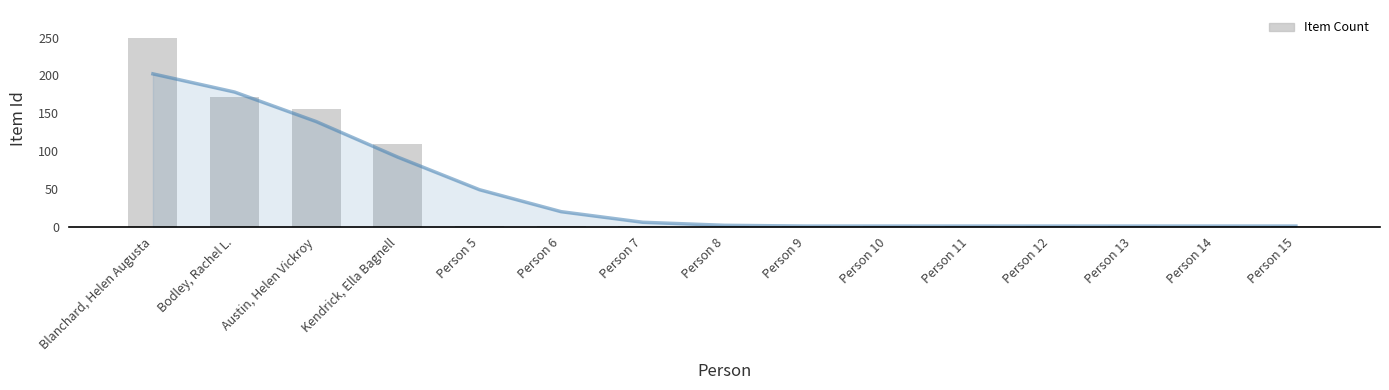

What is the ratio of the value at Person 10 to the value at Person 11?

1.0